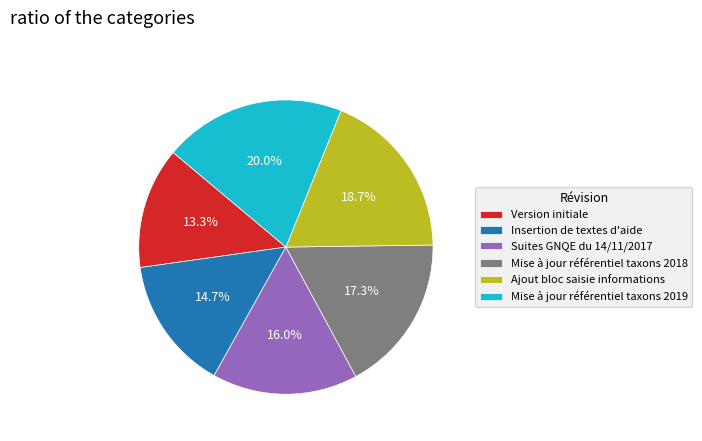

Count the number of slices in the pie.

6